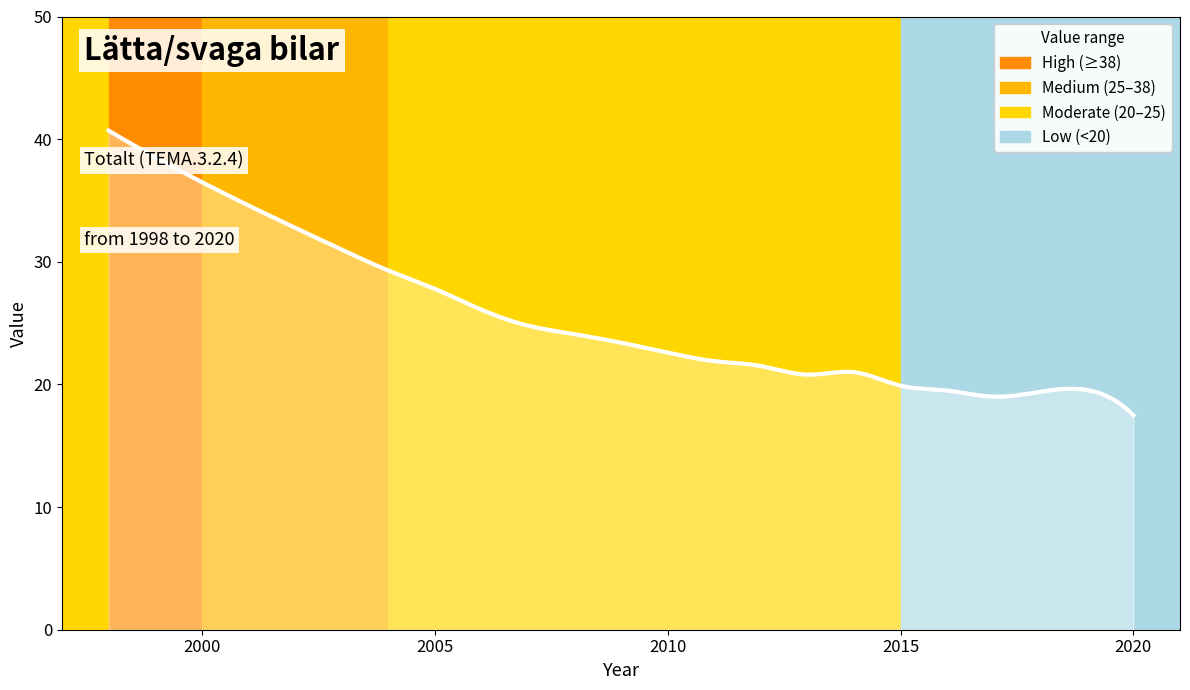

Count the number of data series in this chart.

1